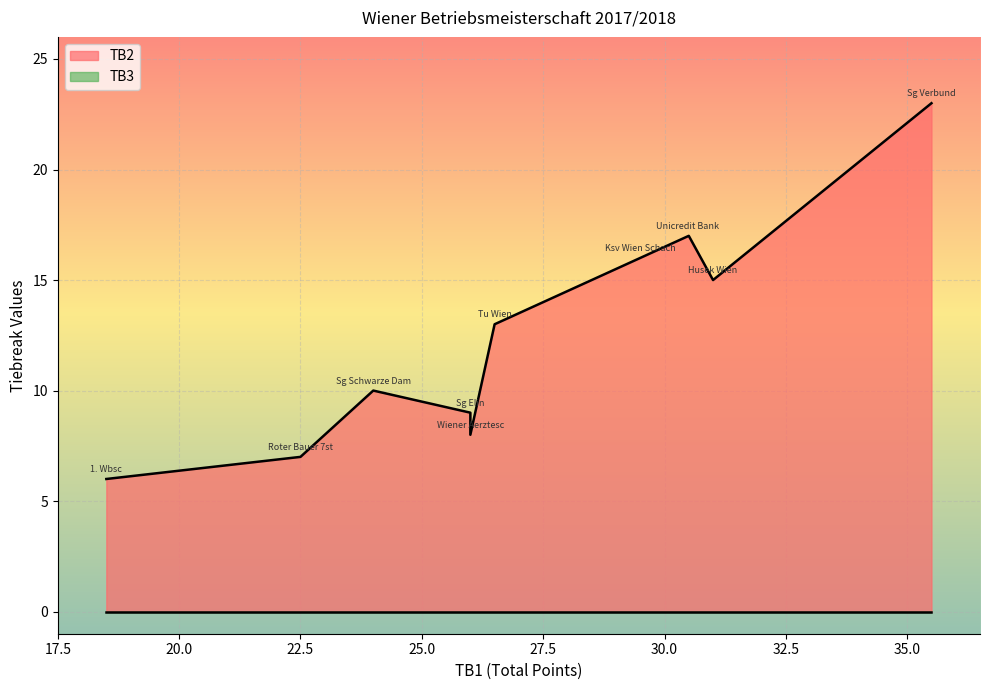

List the series in order of their overall mean, lowest first.

TB3, TB2